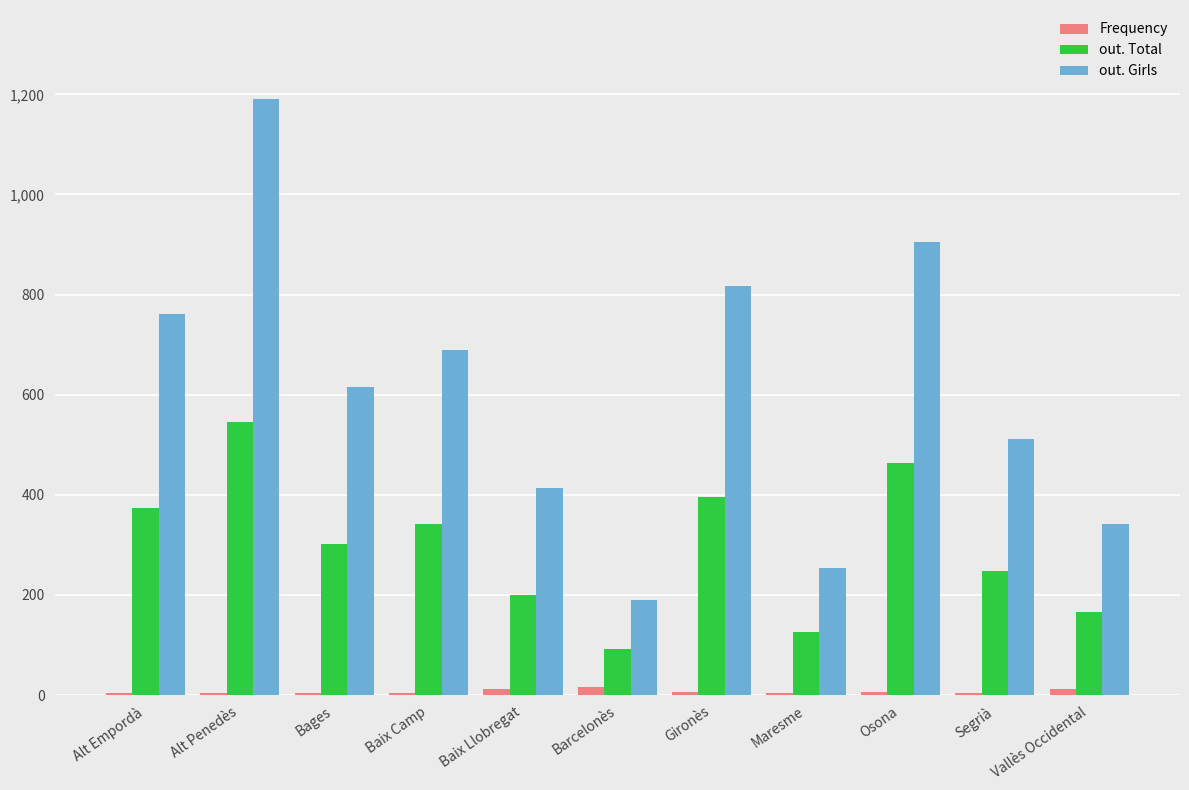

Is it true that out. Girls equals 616 at Bages?

True